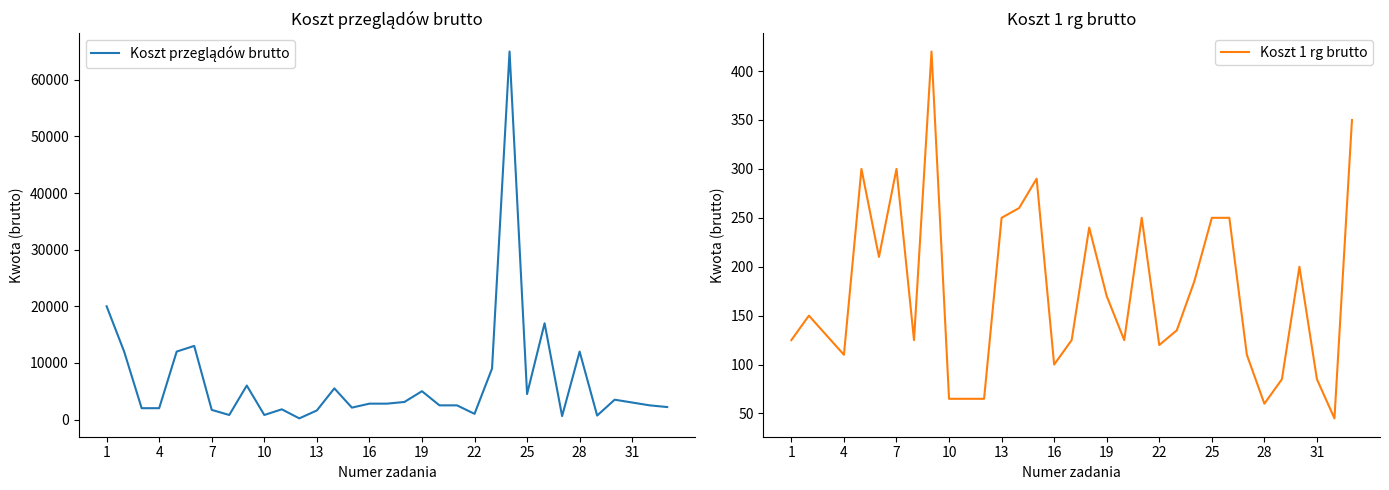

Which series has the largest range (max minus min)?

Koszt przeglądów brutto